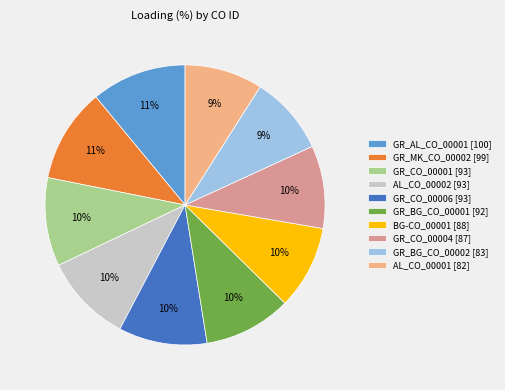

Is it true that AL_CO_00002 [93] is 1% of the pie?

False